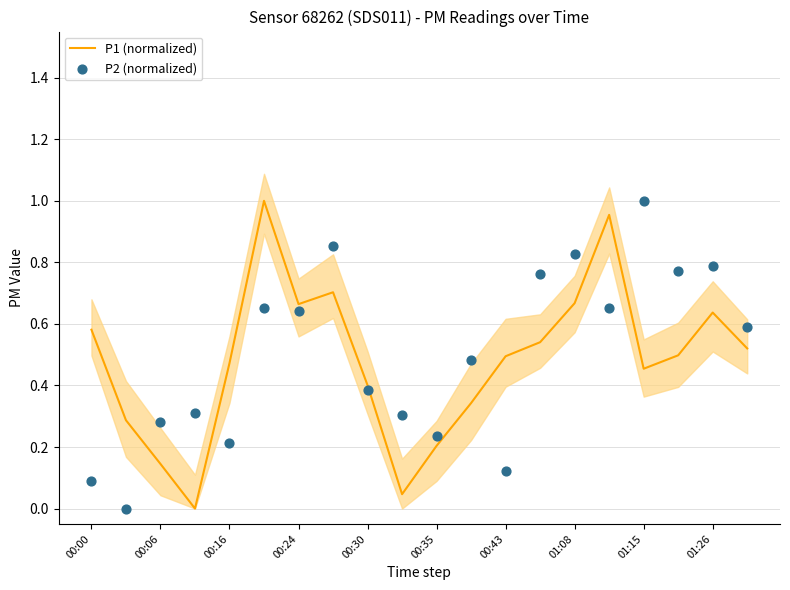

Which series has the largest total across all categories?

P2 (normalized)